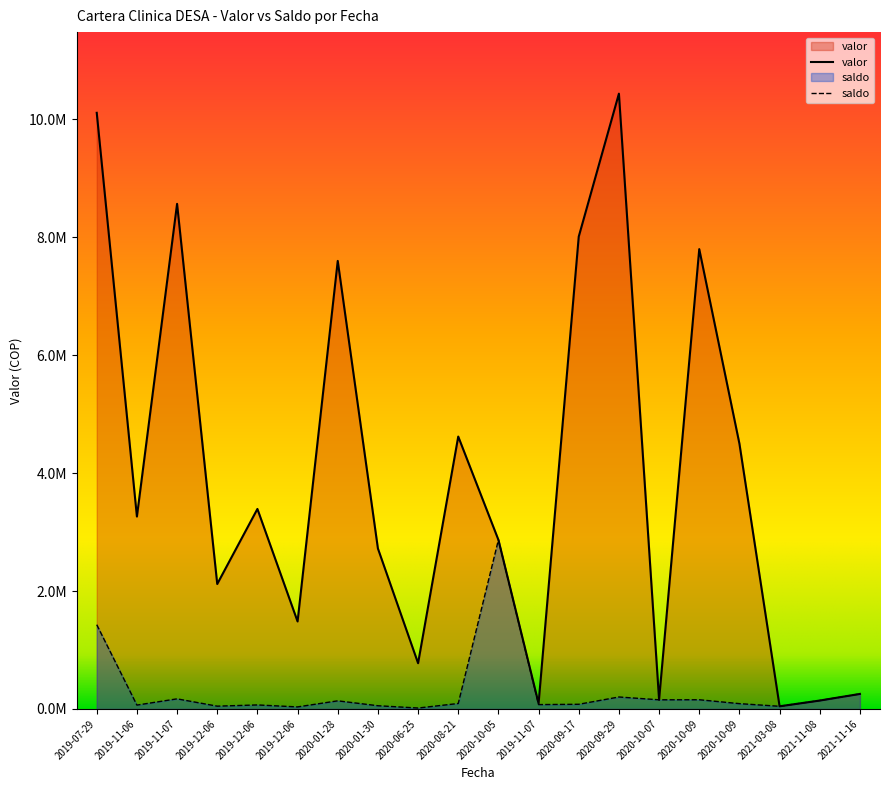

How many distinct data groups are displayed?

2